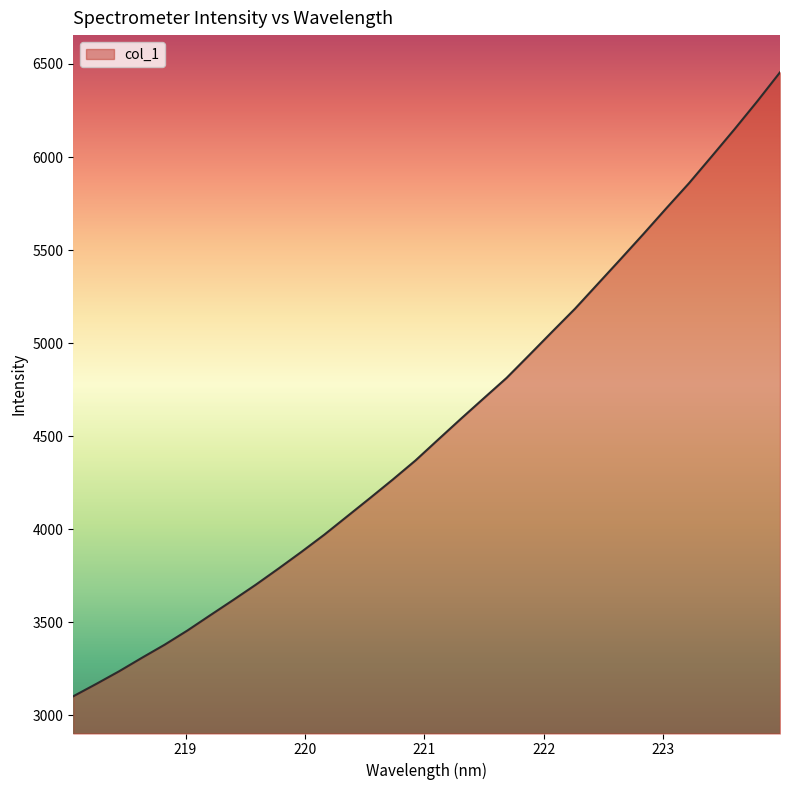

What is the difference between the maximum and minimum values?

3351.6